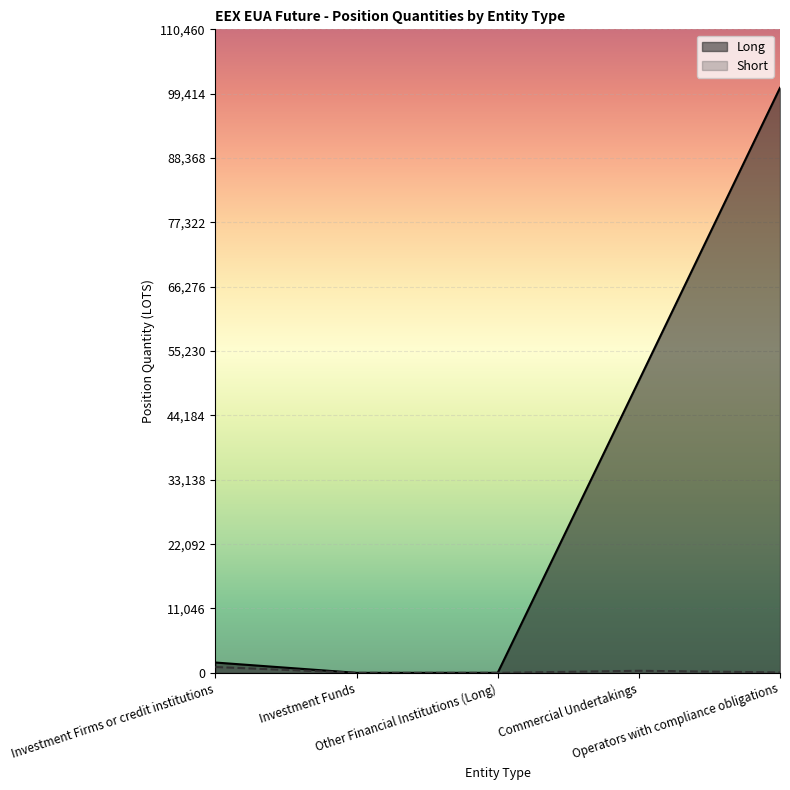

What is the sum of all Short values?

1422